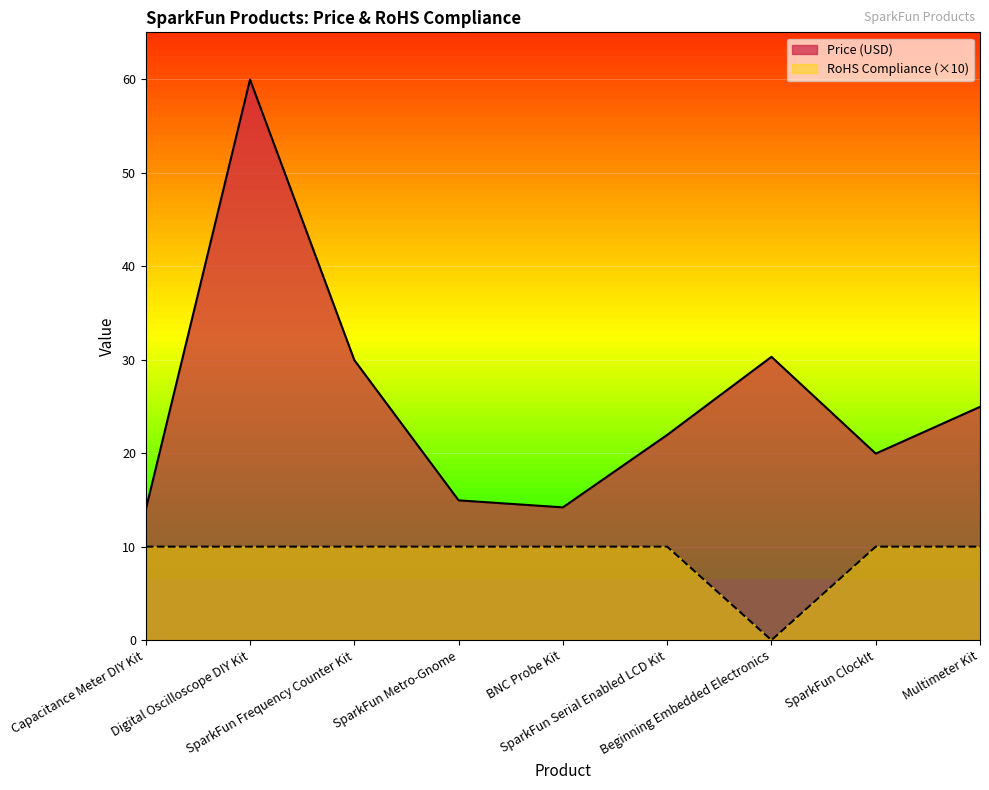

What is the sum of all Price (USD) values?

230.2